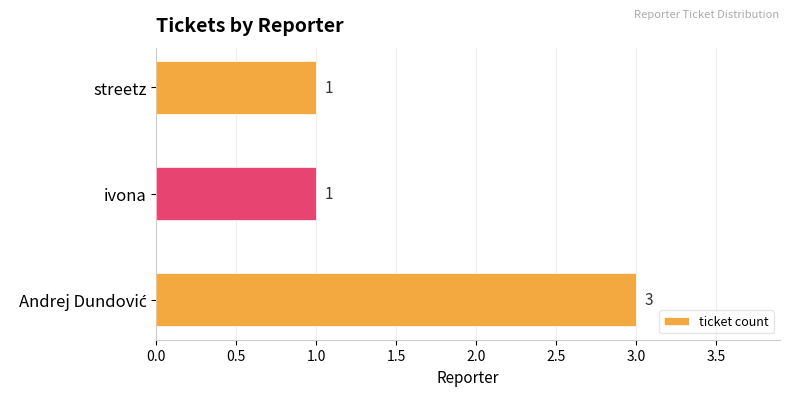

True or false: the data shows 1 at streetz.

True